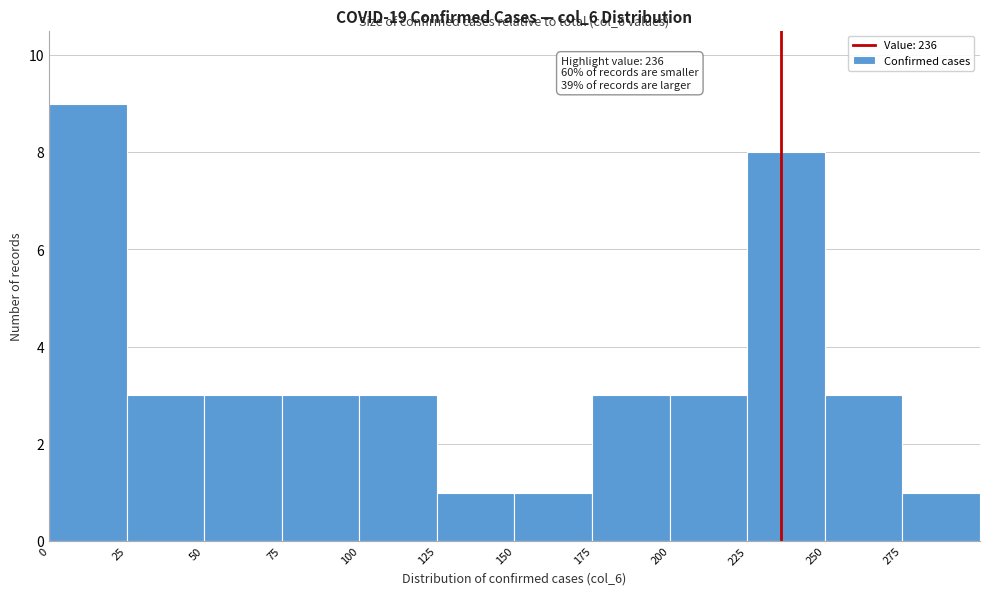

Over which range of the x-axis is the bar tallest?

0 to 25